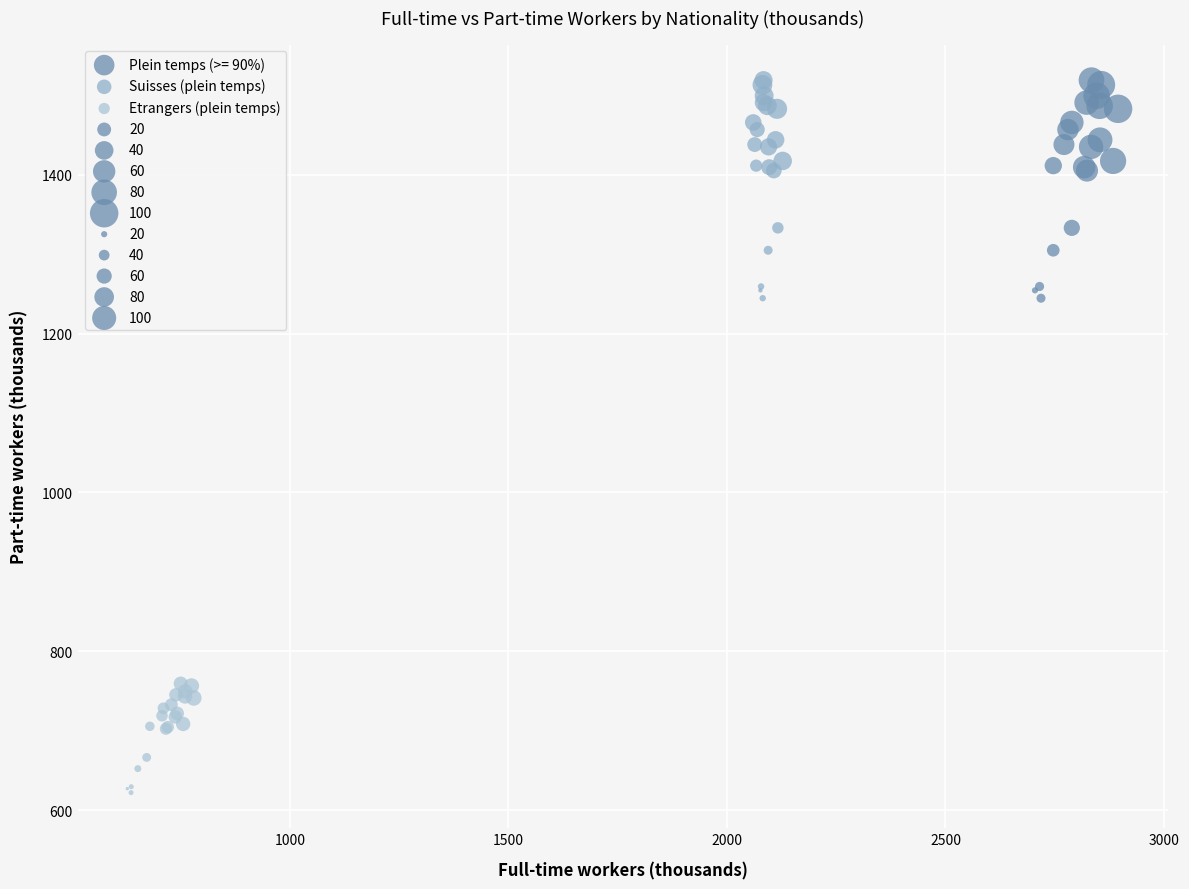

Which series contains the lowest Y value?

Etrangers (plein temps)